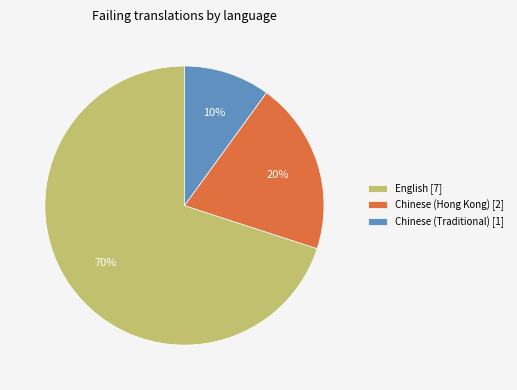

Is it true that Chinese (Traditional) [1] is 10% of the pie?

True